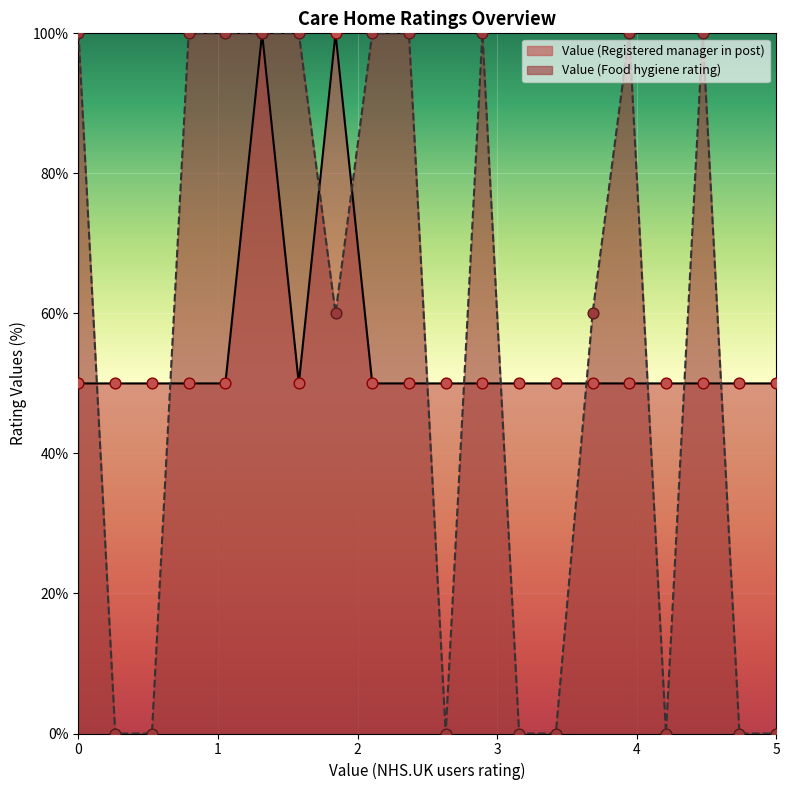

What is the maximum value shown in the chart?

100